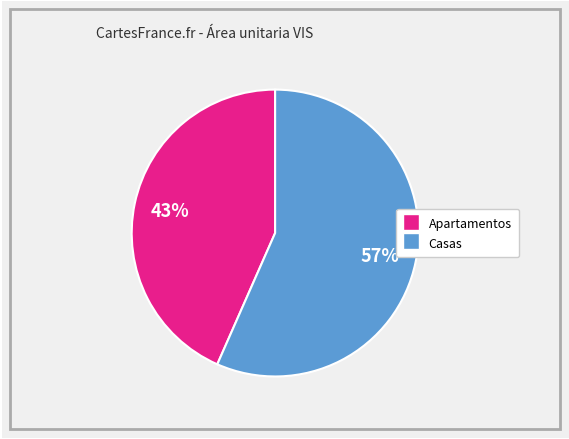

Rank the categories by value from lowest to highest.

Apartamentos, Casas